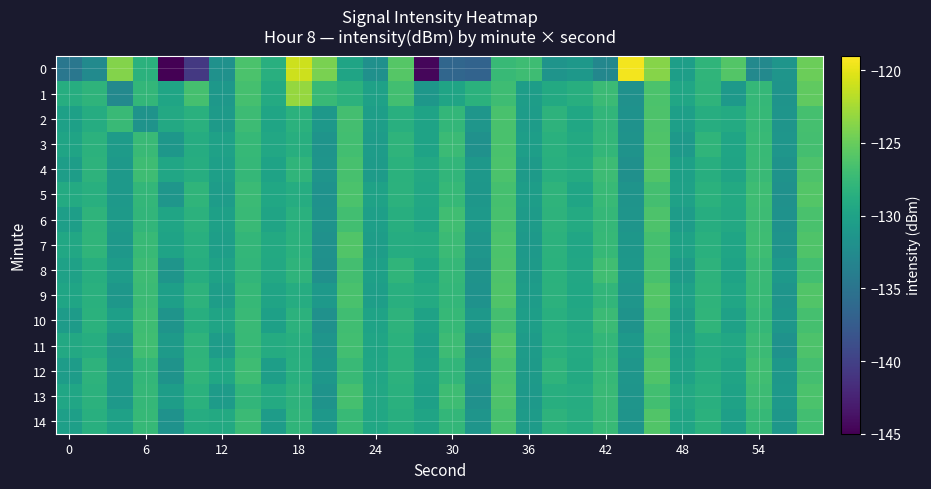

List the series in order of their peak value, lowest first.

10, 2, 6, 8, 13, 3, 12, 4, 7, 11, 14, 5, 9, 1, 0